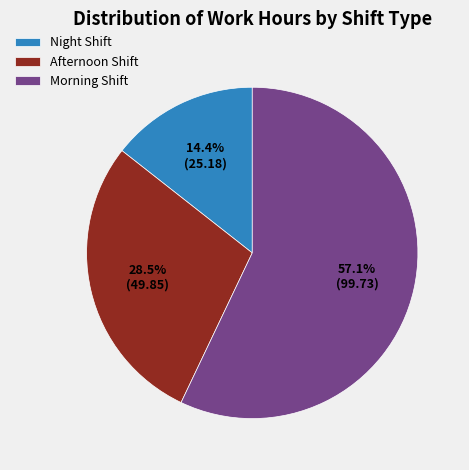

How many slices are in this pie chart?

3